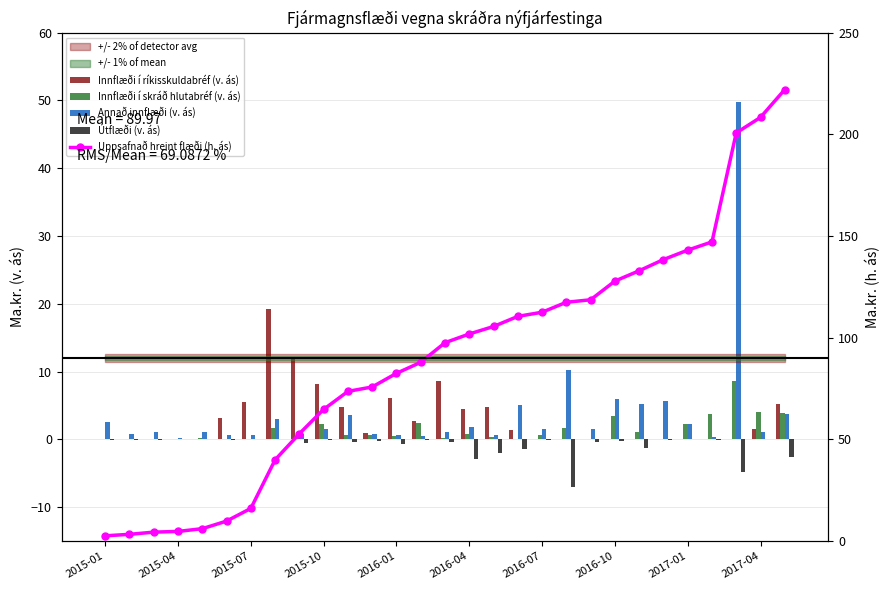

What is the minimum value shown in the chart?

-7.0